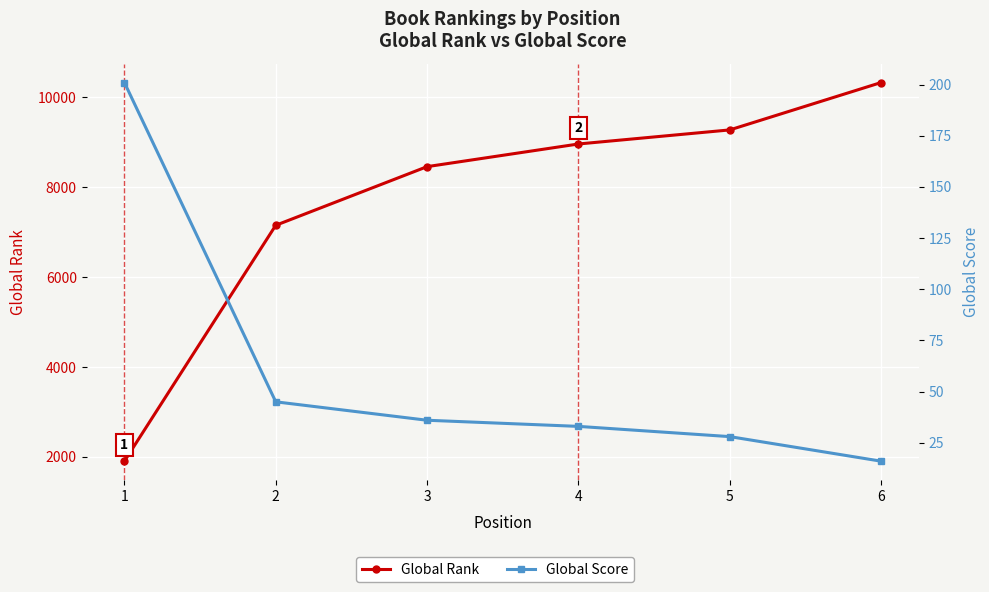

Reading right to left, what are all the values shown in this chart?

Global Rank: 10328	9274	8961	8457	7152	1904
Global Score: 16	28	33	36	45	201